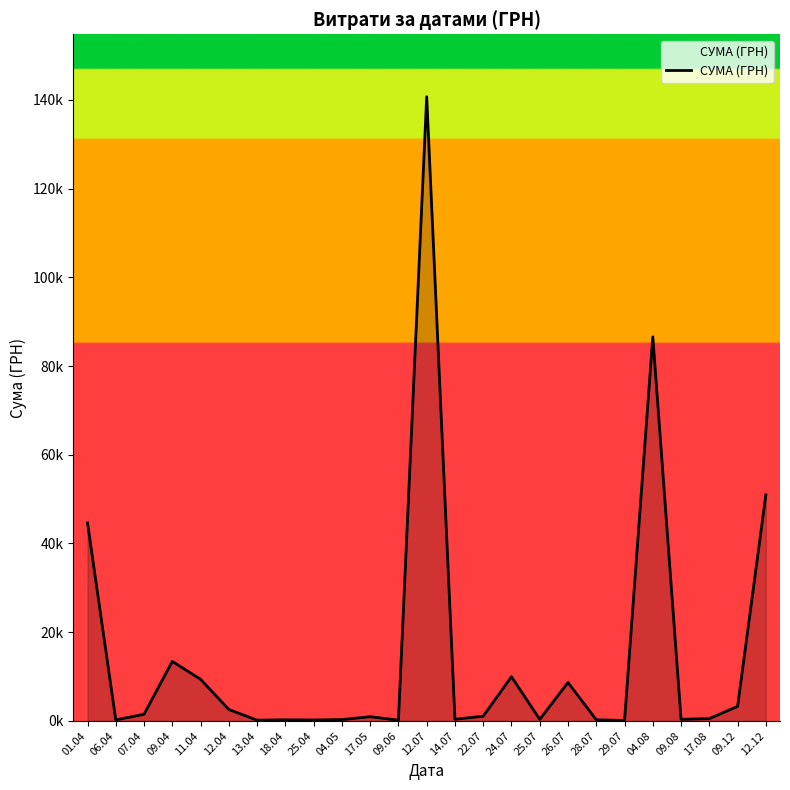

List the labels in order of value, smallest first.

29.07, 13.04, 09.06, 25.04, 06.04, 18.04, 28.07, 04.05, 25.07, 09.08, 14.07, 17.08, 17.05, 22.07, 07.04, 12.04, 09.12, 26.07, 11.04, 24.07, 09.04, 01.04, 12.12, 04.08, 12.07